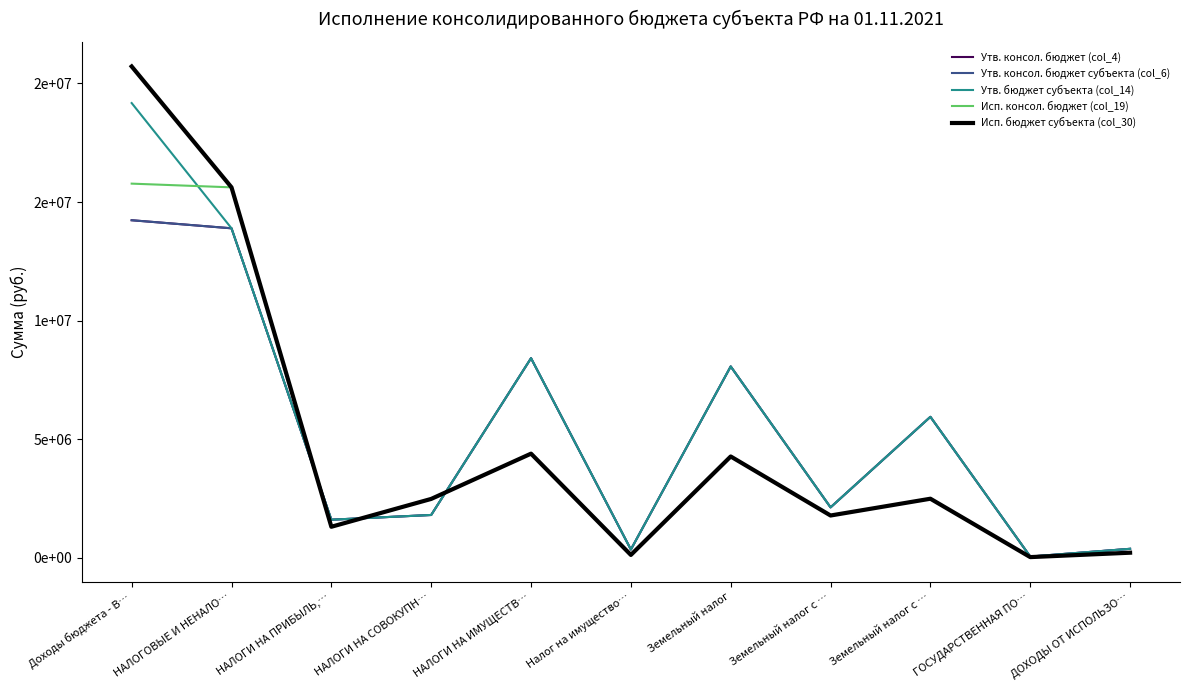

Does the chart have visible grid lines?

No